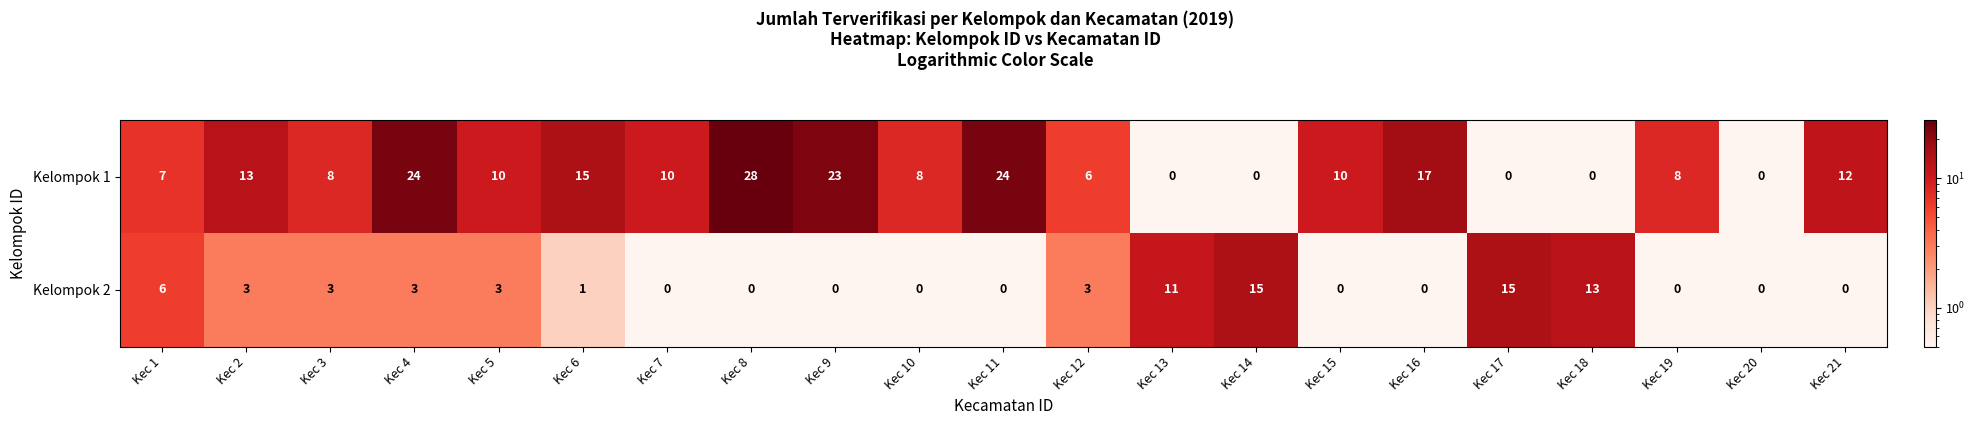

Is the value of Kelompok 1 at Kec 12 greater than the value of Kelompok 2 at Kec 21?

Yes